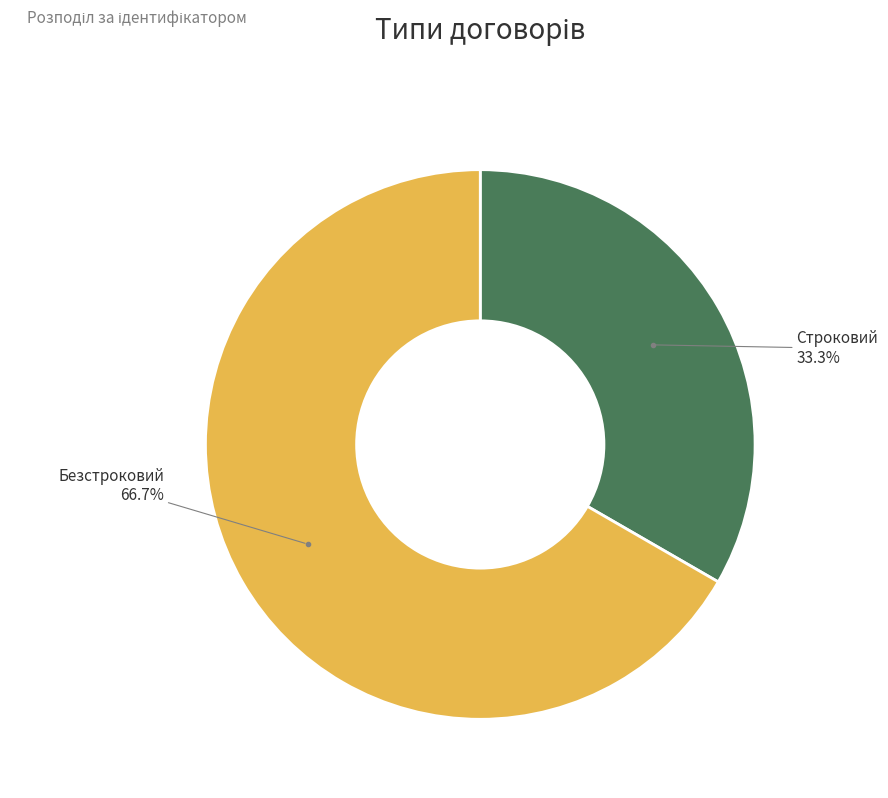

Rank the categories by value from highest to lowest.

Безстроковий, Строковий